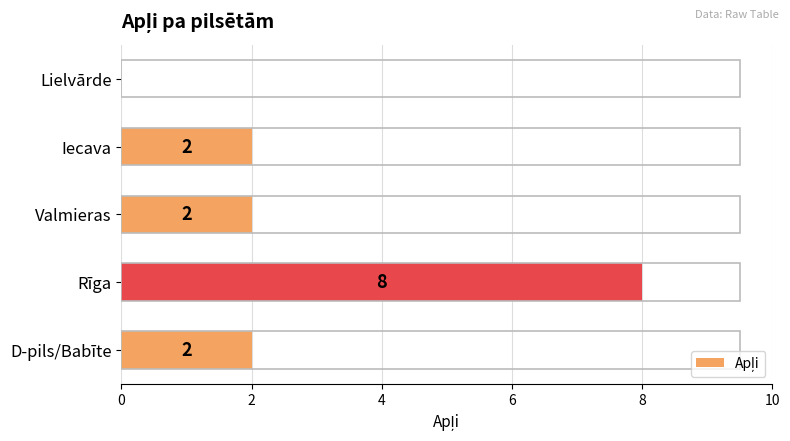

Reading top to bottom, list all the values displayed in this chart.

Lielvārde=0	Iecava=2	Valmieras=2	Rīga=8	D-pils/Babīte=2